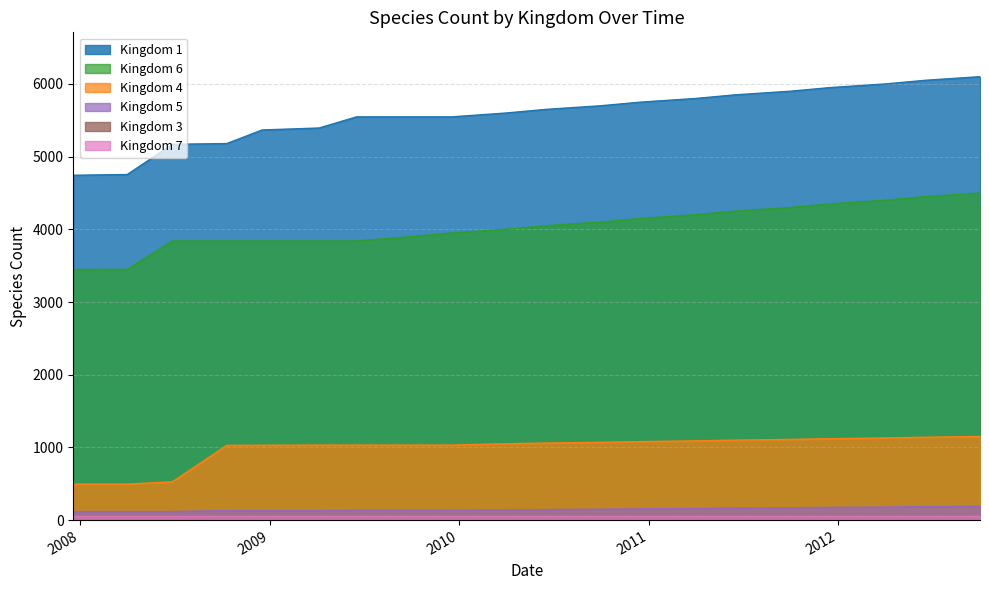

At how many categories does at least one series exceed 5560?

11